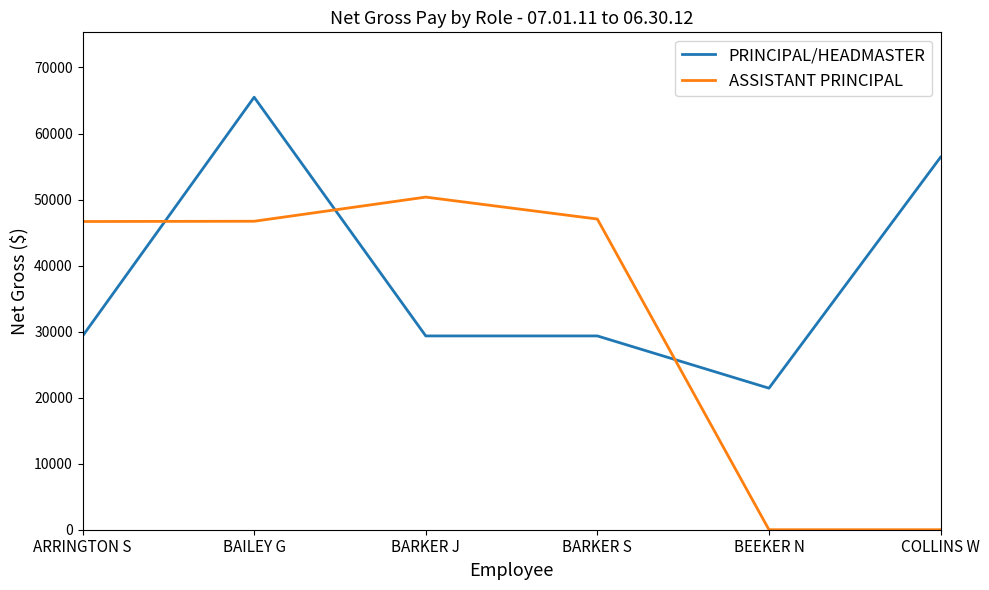

Rank the series by their maximum value, from highest to lowest.

PRINCIPAL/HEADMASTER, ASSISTANT PRINCIPAL